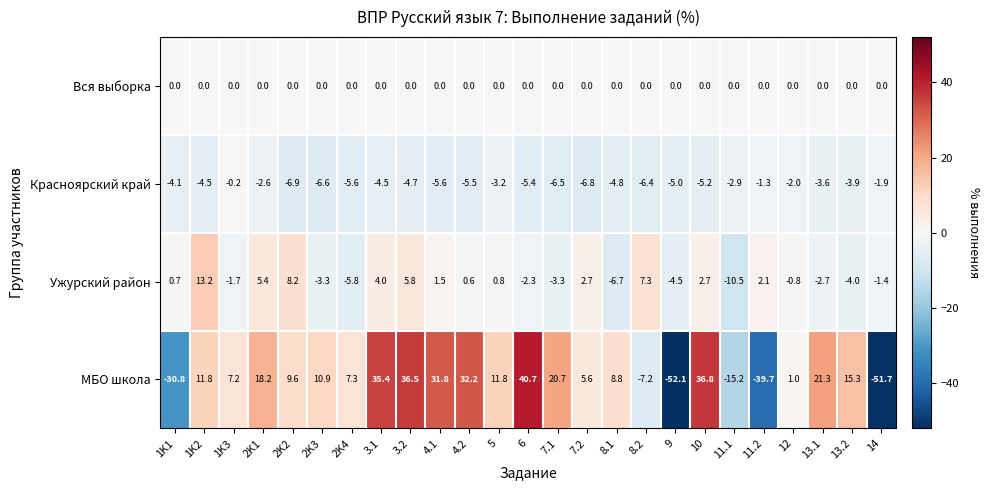

Rank the series at 13.1 from lowest to highest value.

Красноярский край, Ужурский район, Вся выборка, МБО школа